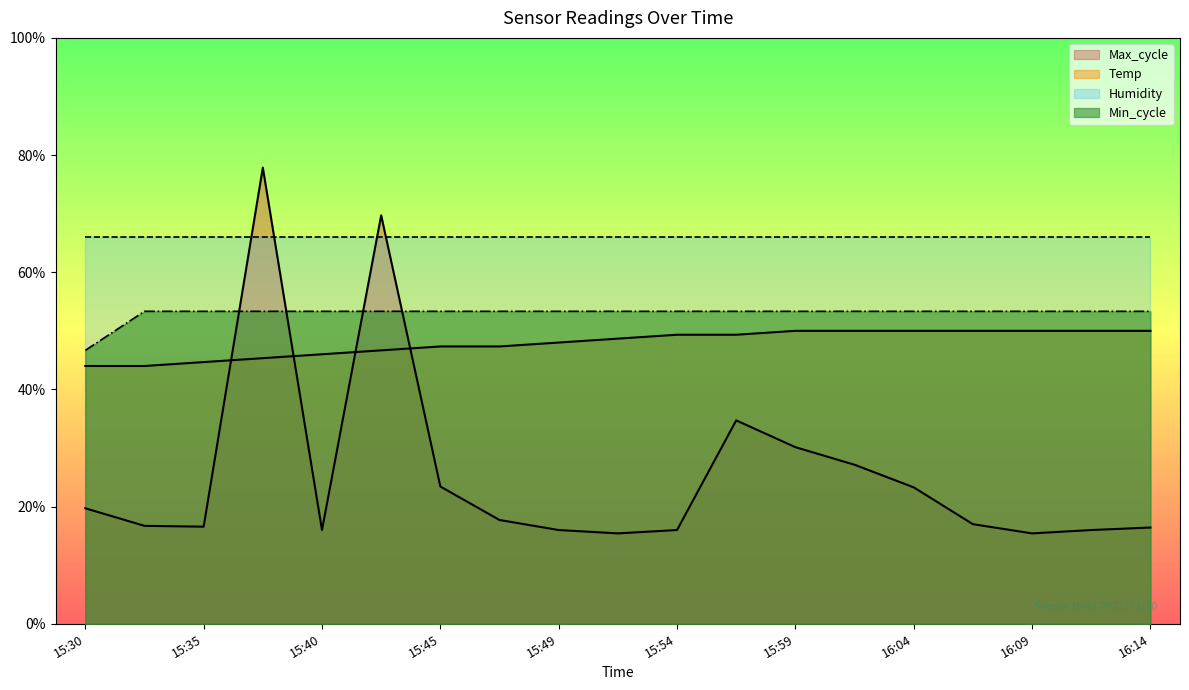

Which category has the highest value in the Max_cycle series?

2021/12/10 15:37